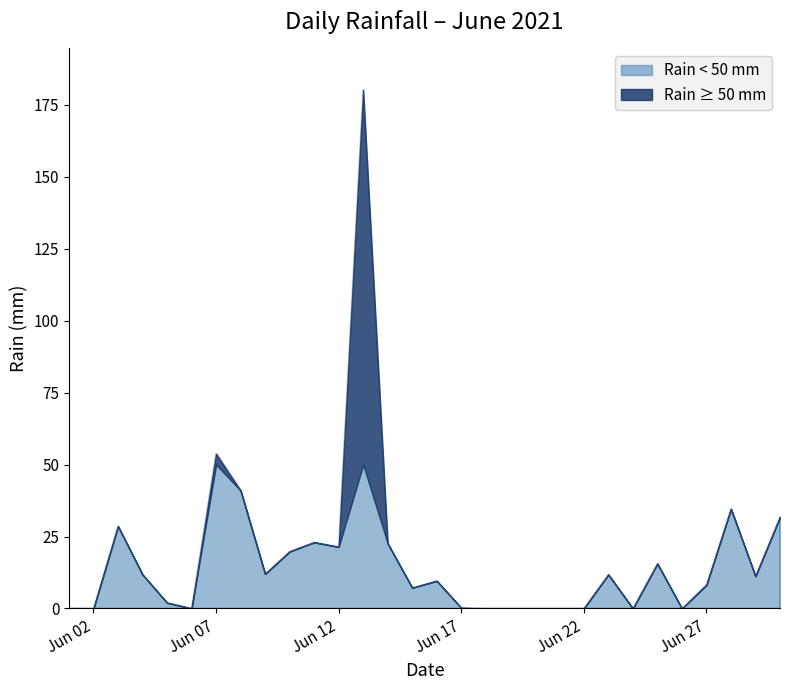

What is the average value?

18.2